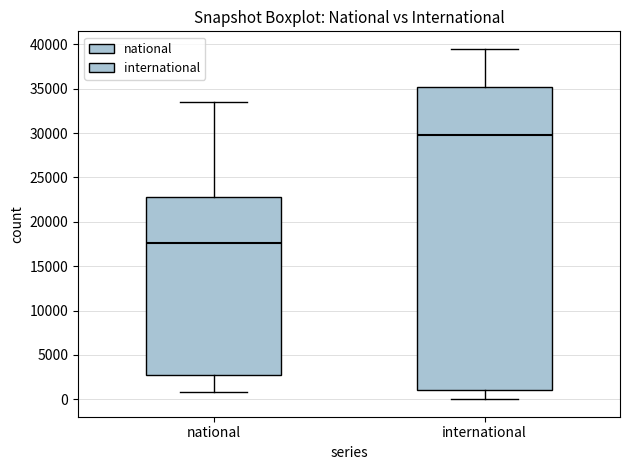

Where is the lower edge of the box for national on the y-axis? The values are not printed on the chart, so give them approximately, as read against the axis.

3000